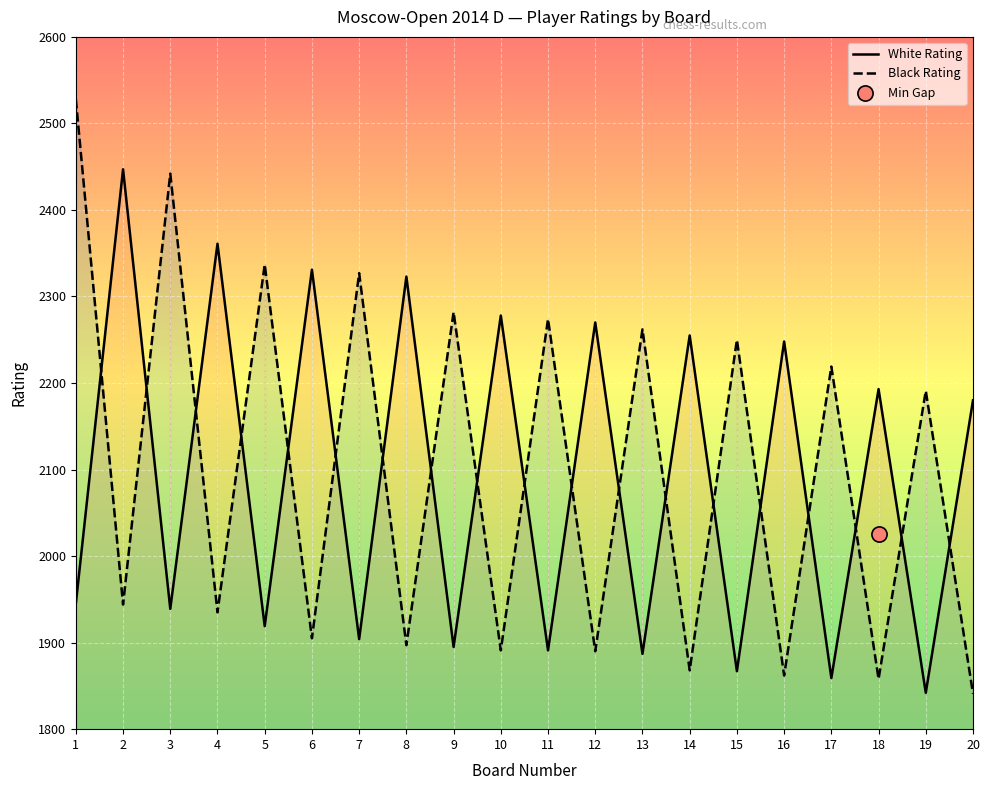

What are all the series names shown in the legend?

White Rating, Black Rating